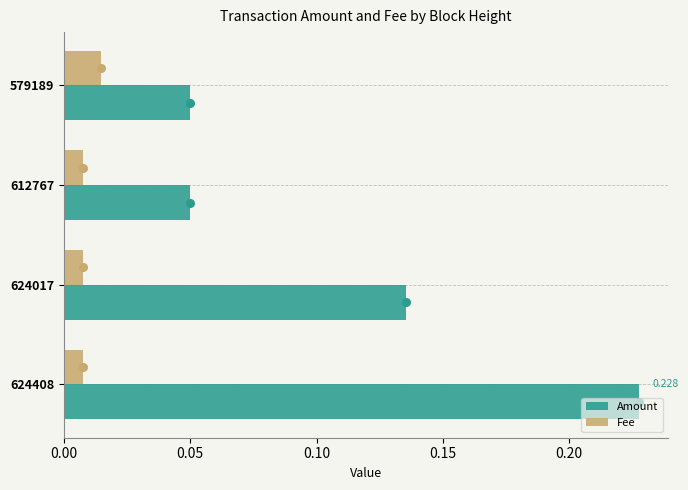

What are all the series names shown in the legend?

Amount, Fee